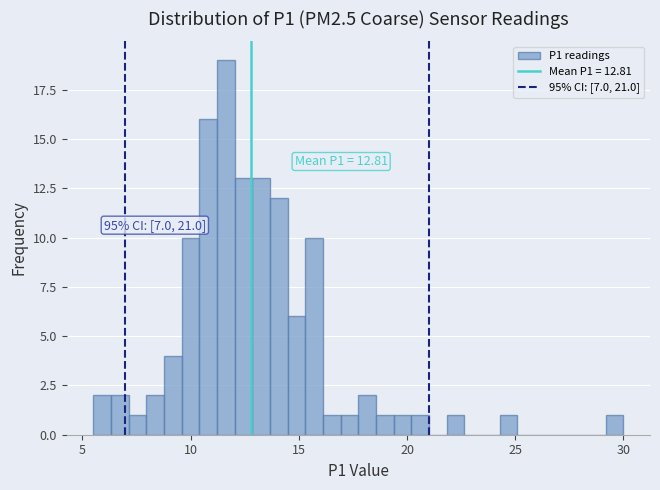

Around what value on the x-axis is the tallest bar? Give the approximate position of its centre, as read against the axis.

11.5